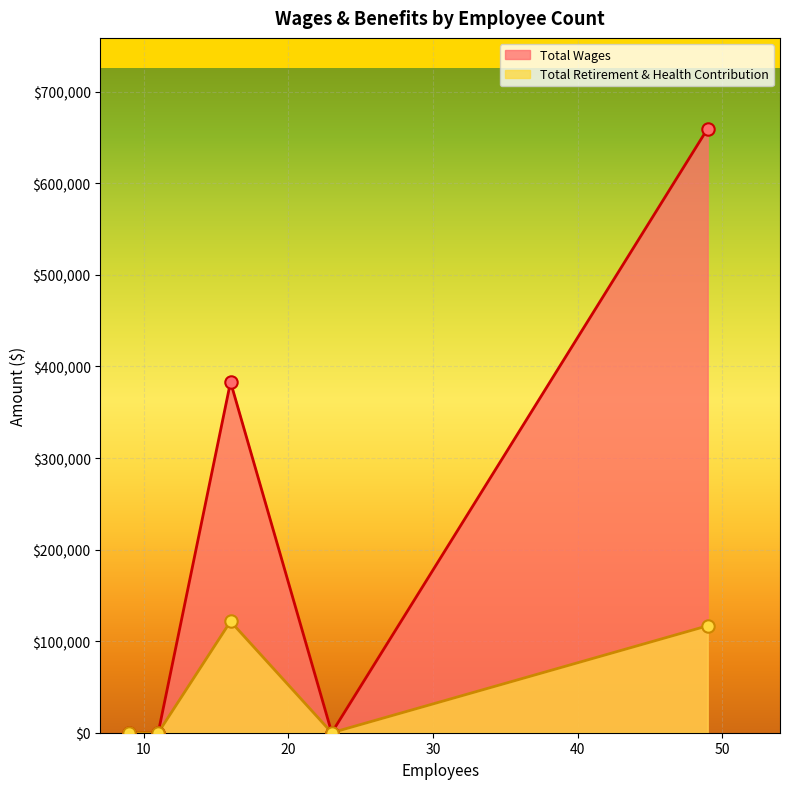

Which series reaches the minimum Y coordinate?

Total Wages